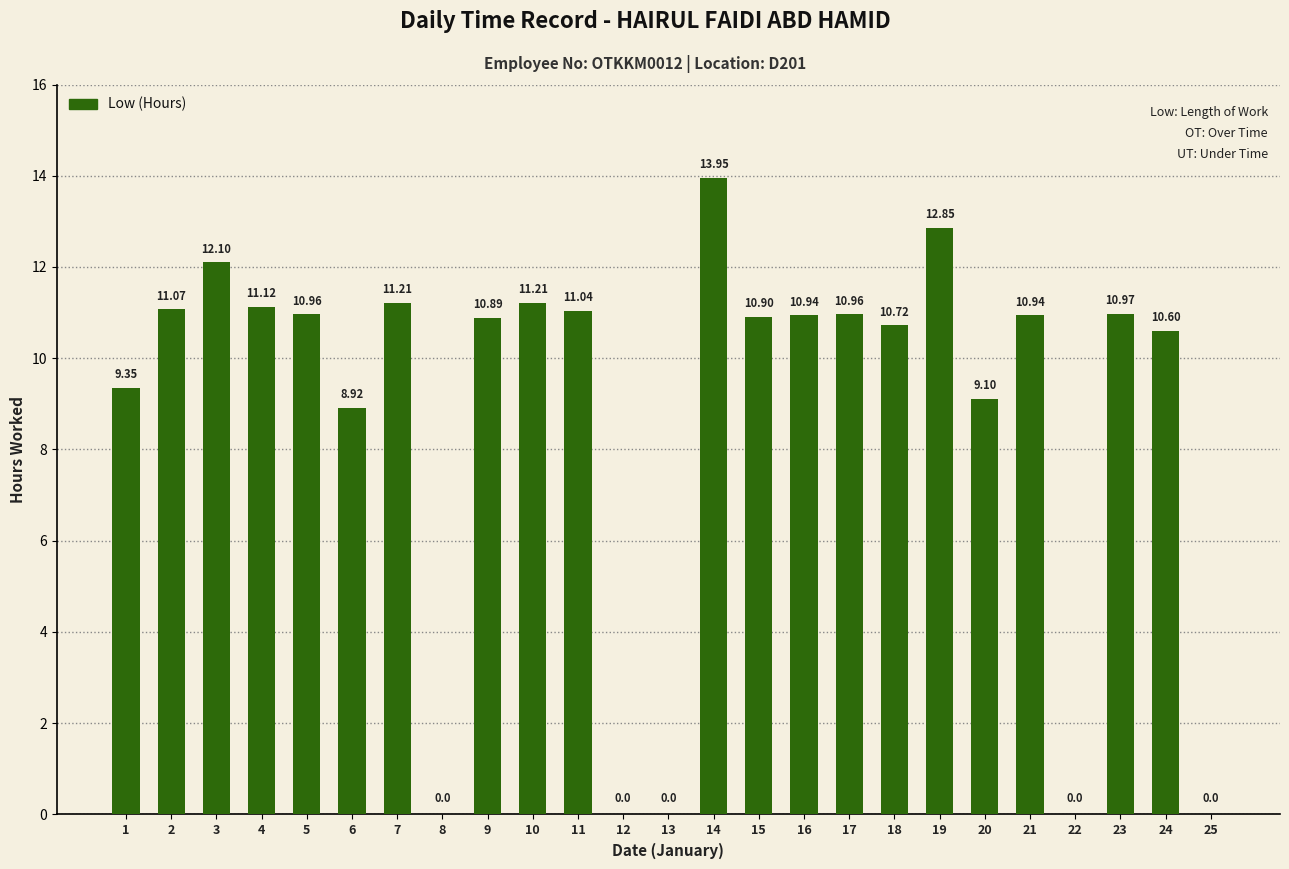

At which label does the data first exceed 10?

2